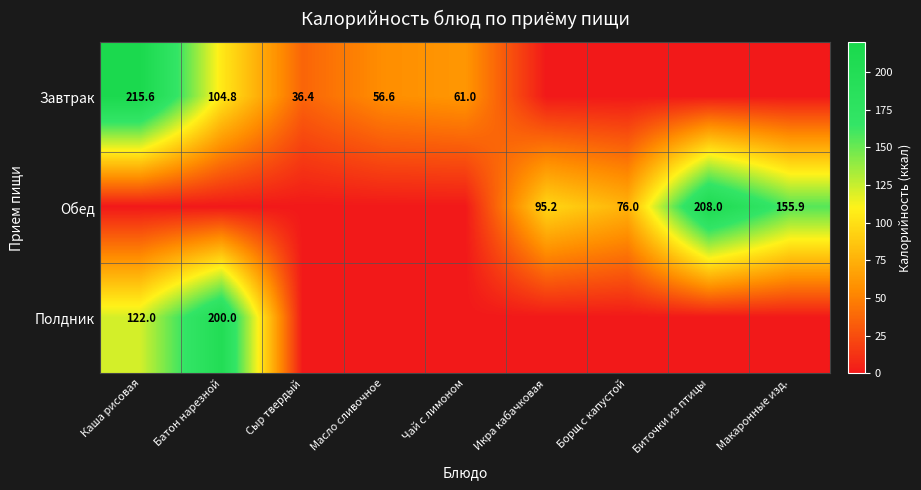

The value of Обед at Борщ с капустой is 76.0. True or false?

True